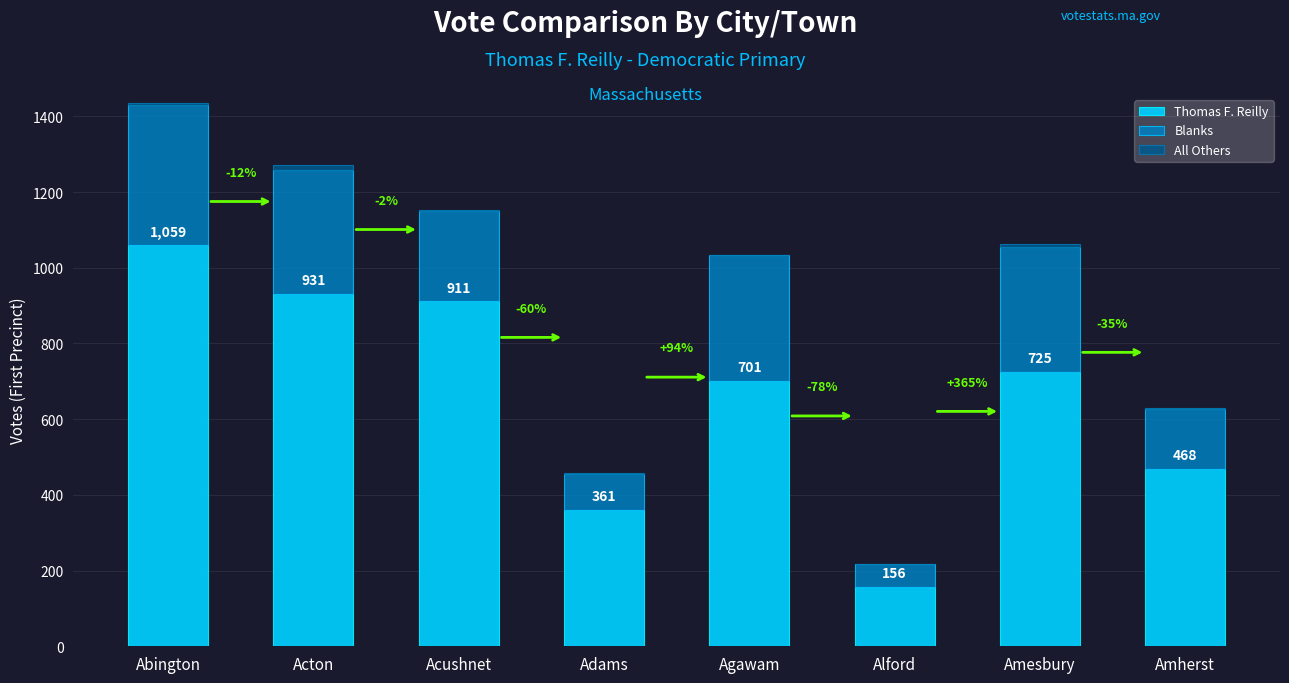

What is the sum of all Thomas F. Reilly values?

5312